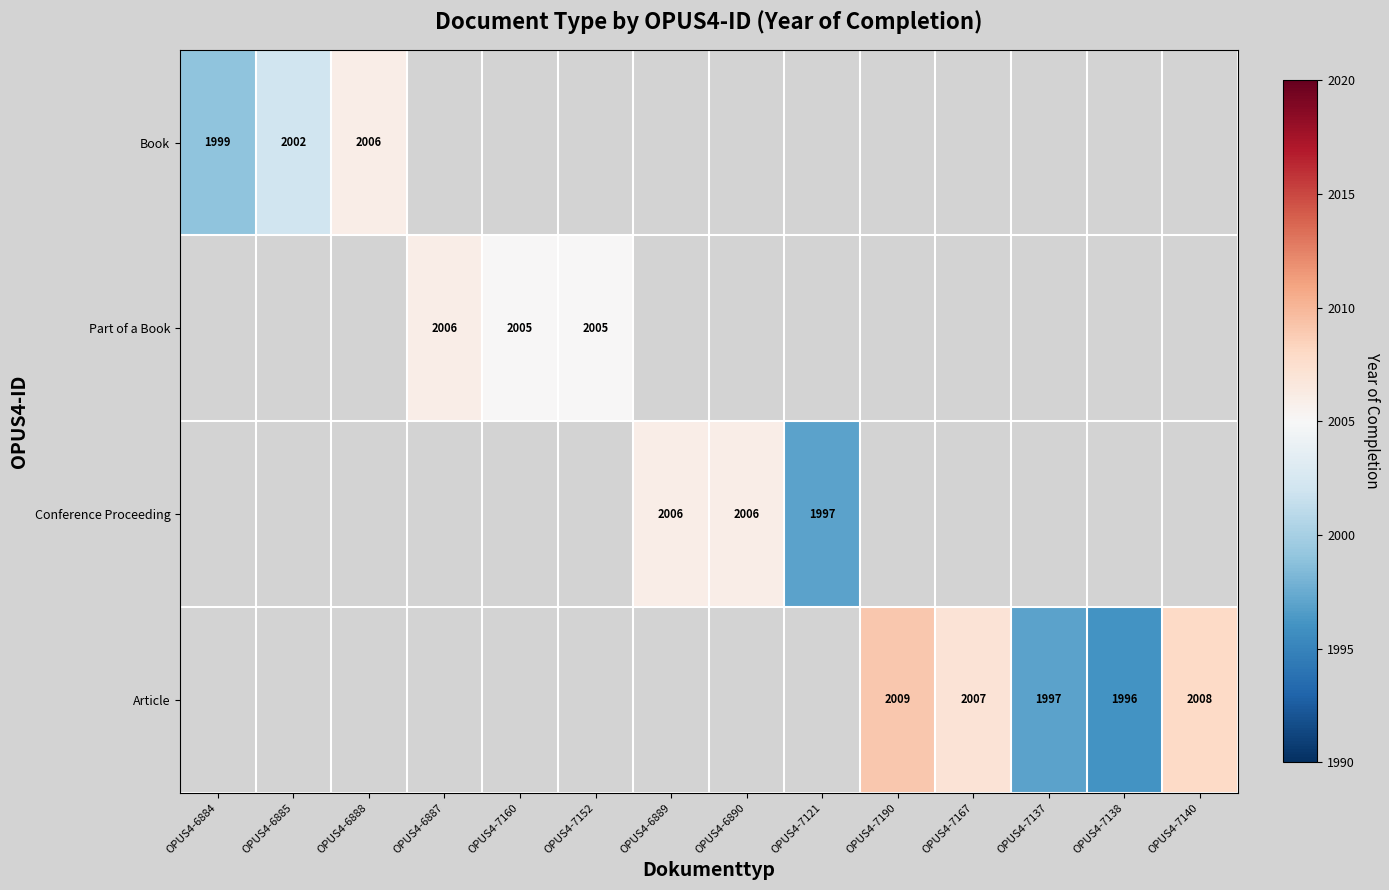

Is it true that Part of a Book equals 2006 at OPUS4-6887?

True